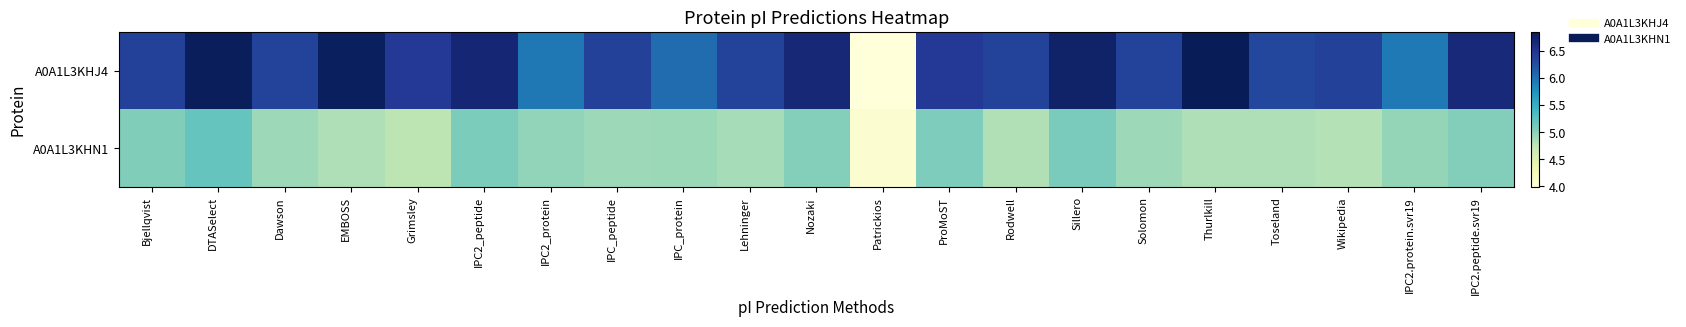

What is the spread (max minus min) of values at IPC2.protein.svr19?

1.0